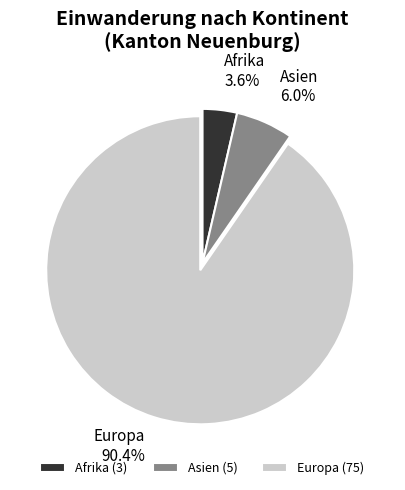

Count the number of slices in the pie.

3